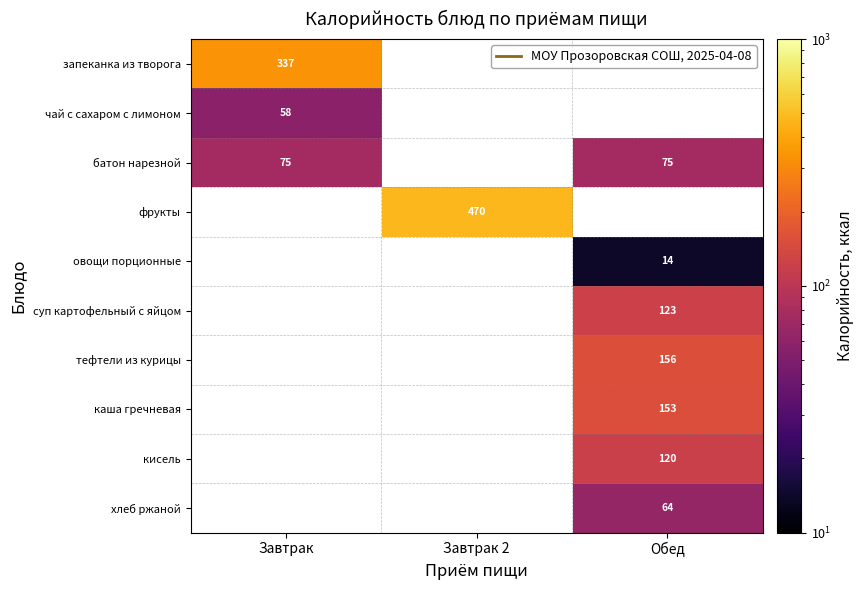

Is the value of каша гречневая at Обед greater than the value of батон нарезной at Завтрак?

Yes